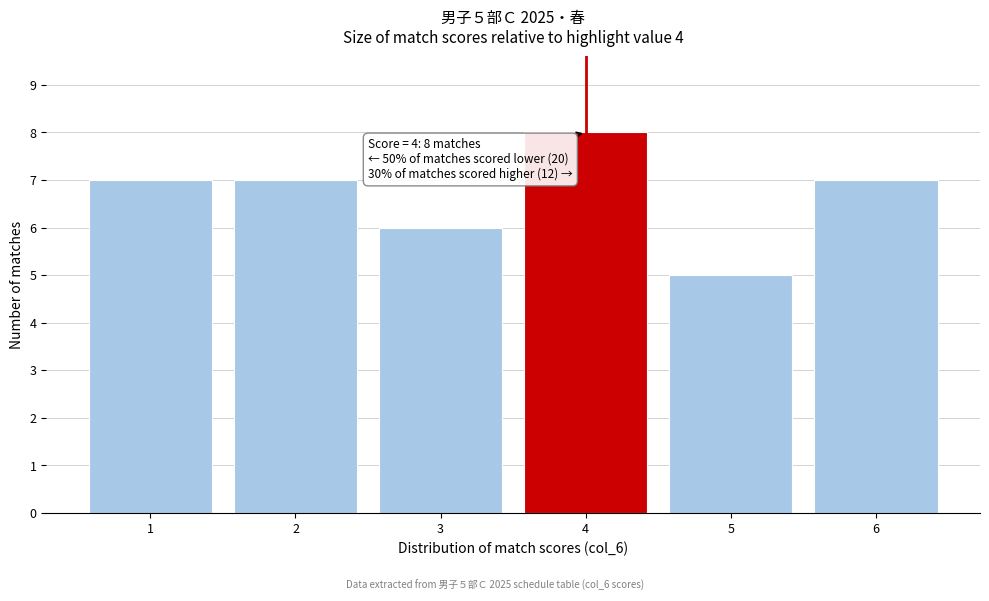

Reading right to left, transcribe all the data shown in this chart.

6=7	5=5	4=8	3=6	2=7	1=7